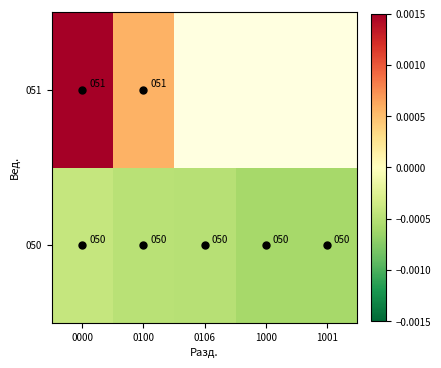

The 050 series shows -0.0 at 0100. True or false?

True